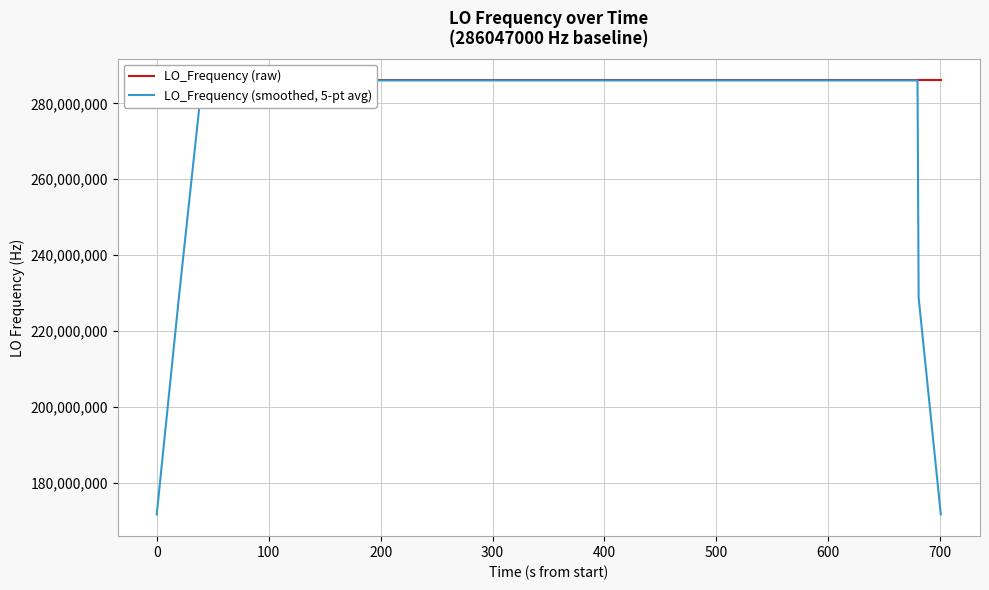

What is the value of the LO_Frequency (raw) point at the 5th from the left?

286047002.2